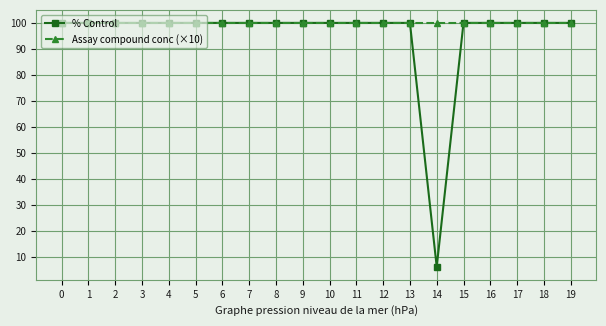

What is the greatest value displayed?

100.0